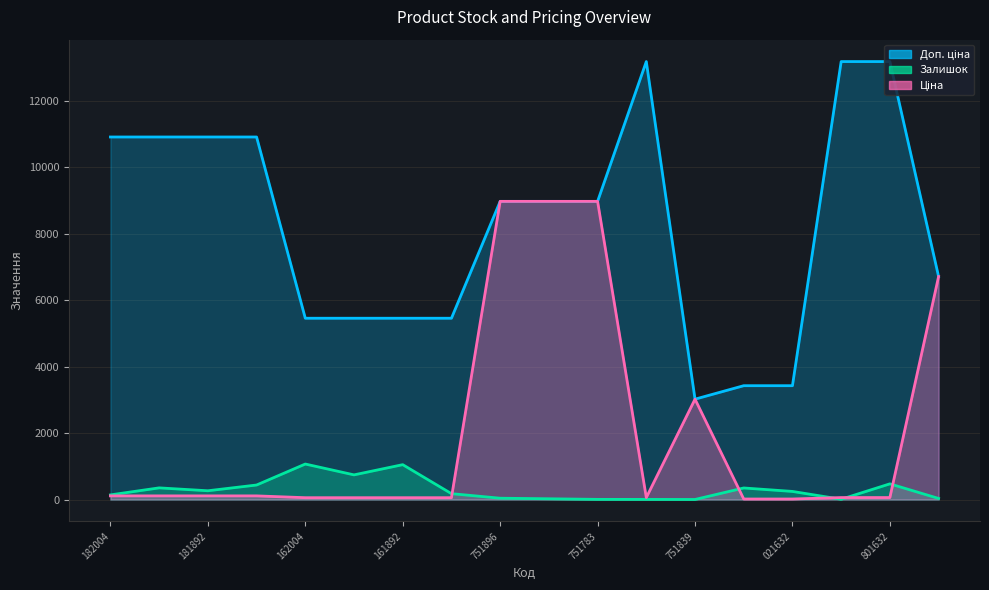

Which category has the highest value across all series?

232801839